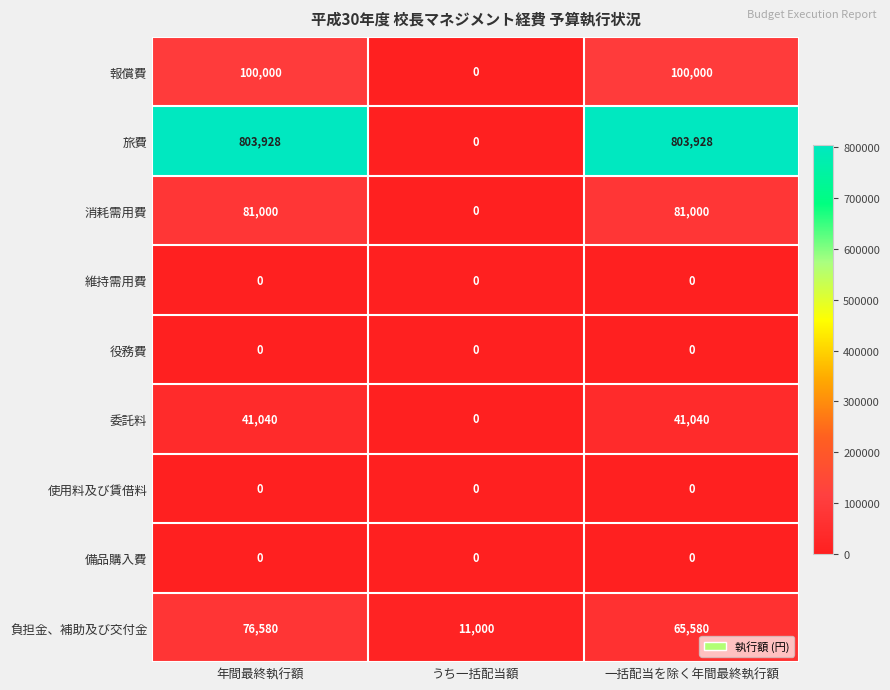

Count the 委託料 values in the range 0 to 41040.

3